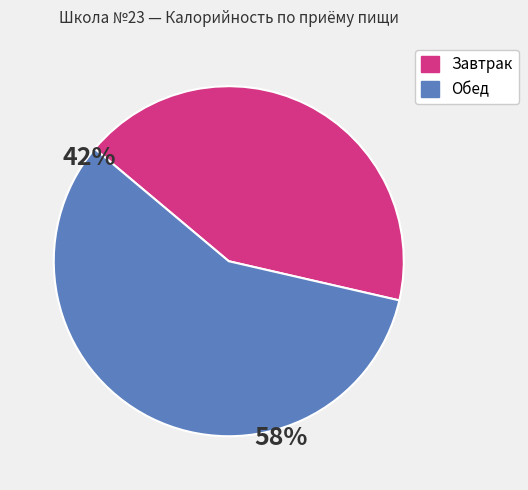

Is there any slice that represents more than half of the pie?

Yes